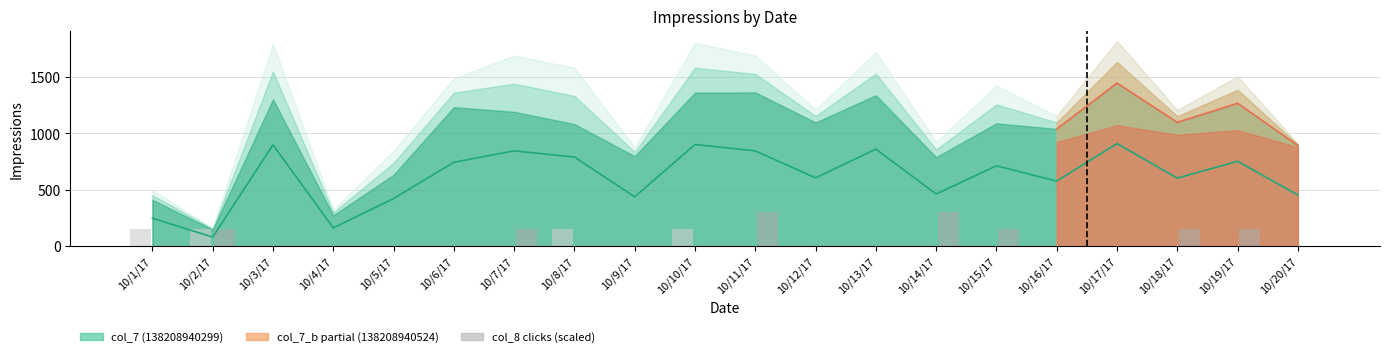

What is the maximum value for col_8_b?

300